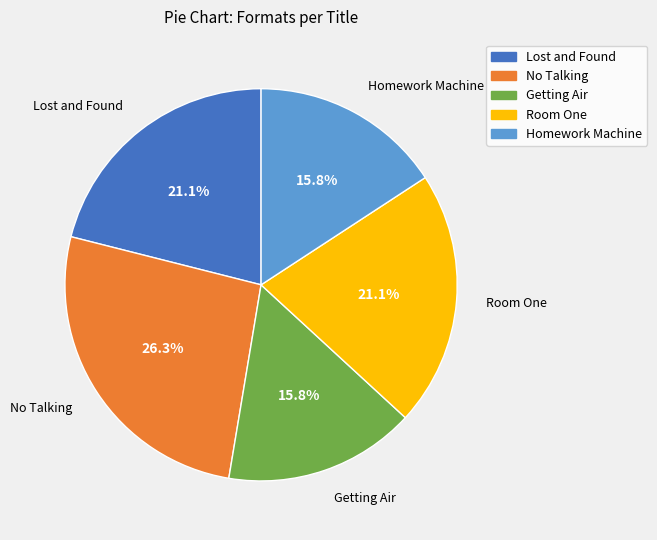

To the nearest percent, what is the combined percentage of No Talking and Lost and Found?

47%